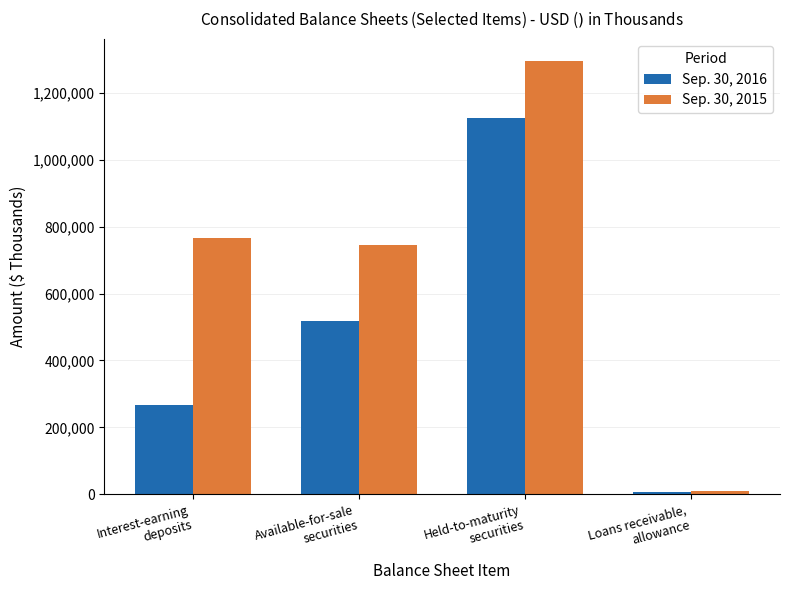

How many bars are there in each group?

2